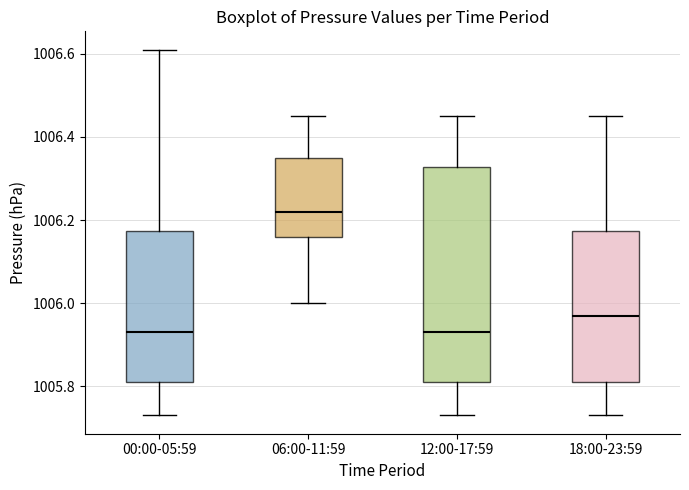

Reading left to right, transcribe this box plot: for each box, give where its median line is, the range the box spans, and where its two whiskers end, as read against the y-axis. The values are not printed on the chart, so give them approximately, as read against the axis.

00:00-05:59: median 1005.94, box 1005.82 to 1006.18, whiskers 1005.74 to 1006.62
06:00-11:59: median 1006.22, box 1006.16 to 1006.36, whiskers 1006.00 to 1006.46
12:00-17:59: median 1005.94, box 1005.82 to 1006.32, whiskers 1005.74 to 1006.46
18:00-23:59: median 1005.98, box 1005.82 to 1006.18, whiskers 1005.74 to 1006.46